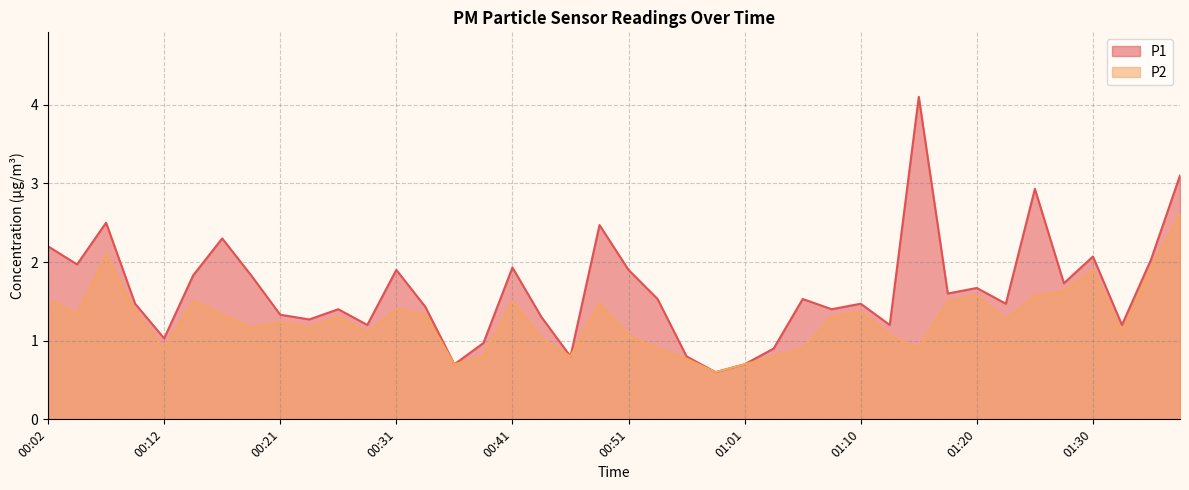

Which series has the largest total across all categories?

P1